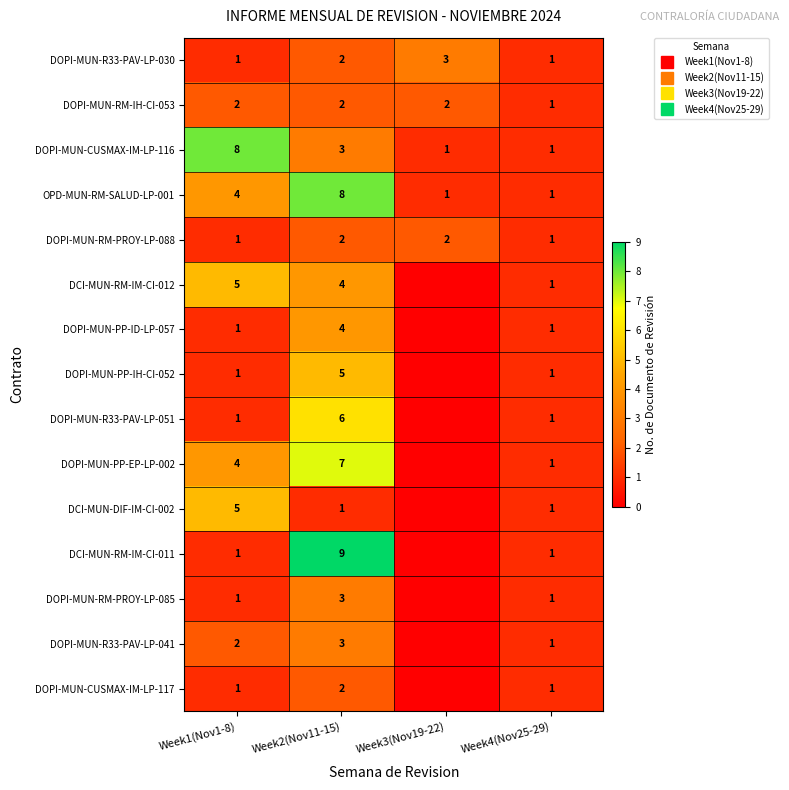

At which category is the sum across all series the highest?

Week2(Nov11-15)